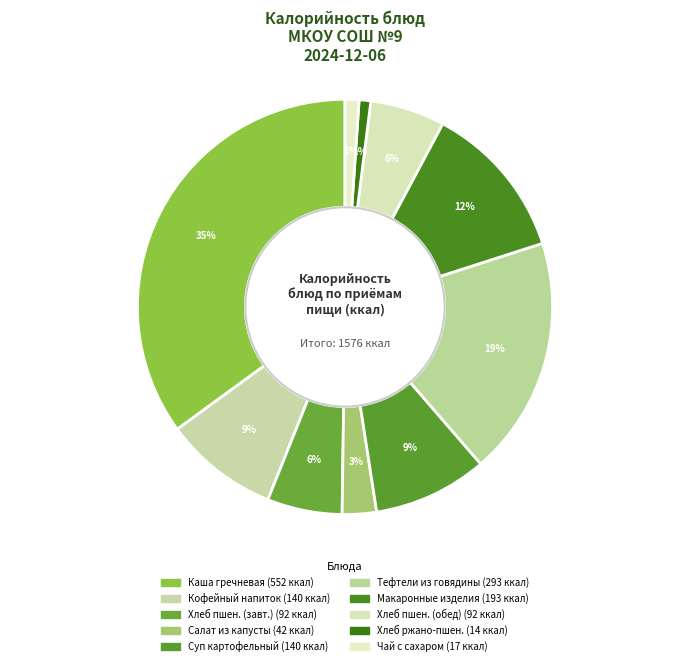

Rank the categories by value from highest to lowest.

Каша гречневая рассыпчатая, Тефтели из говядины, Макаронные изделия с маслом, Кофейный напиток, Суп картофельный с бобовыми, Хлеб пшеничный (завтрак), Хлеб пшеничный (обед), Салат из свежей капусты, Чай с сахаром, Хлеб ржано-пшеничный